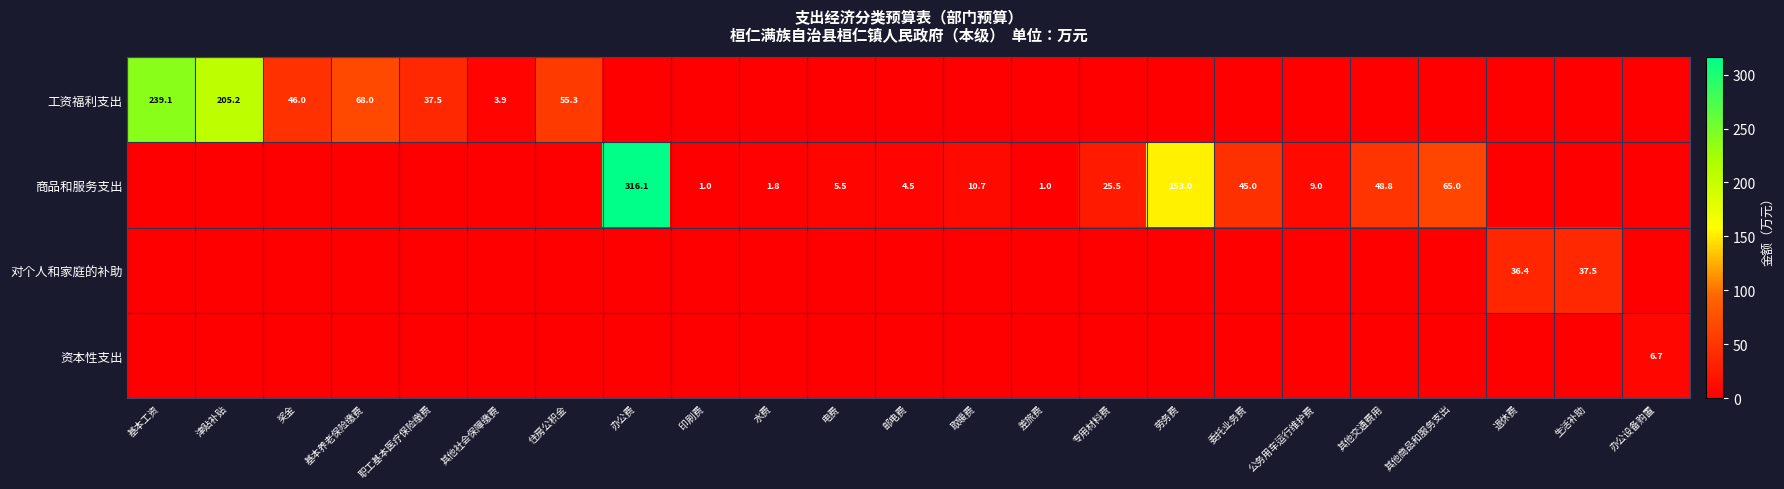

The value of 商品和服务支出 at 水费 is 3.2. True or false?

False